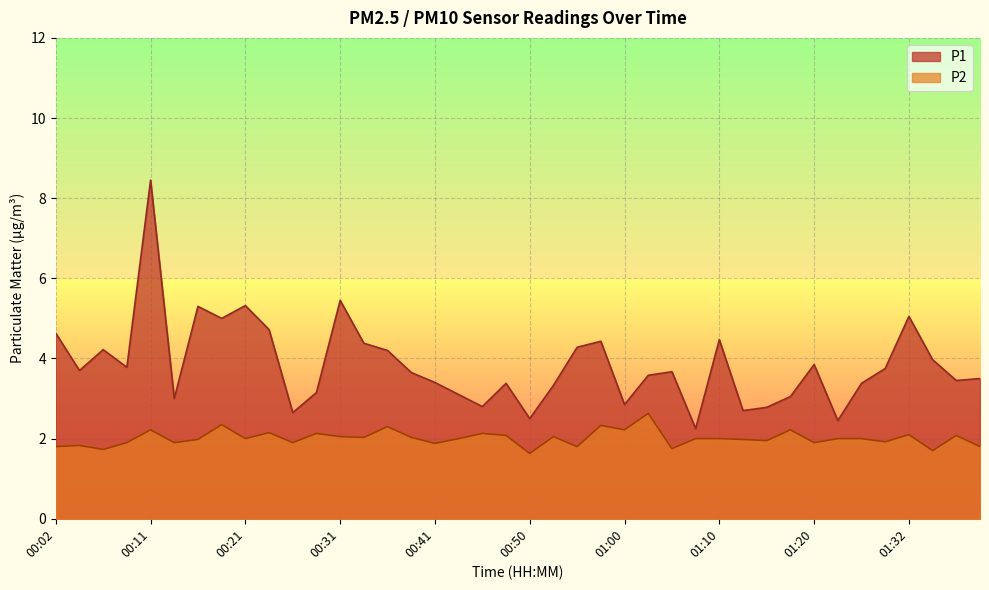

At which category is the sum across all series the highest?

00:11